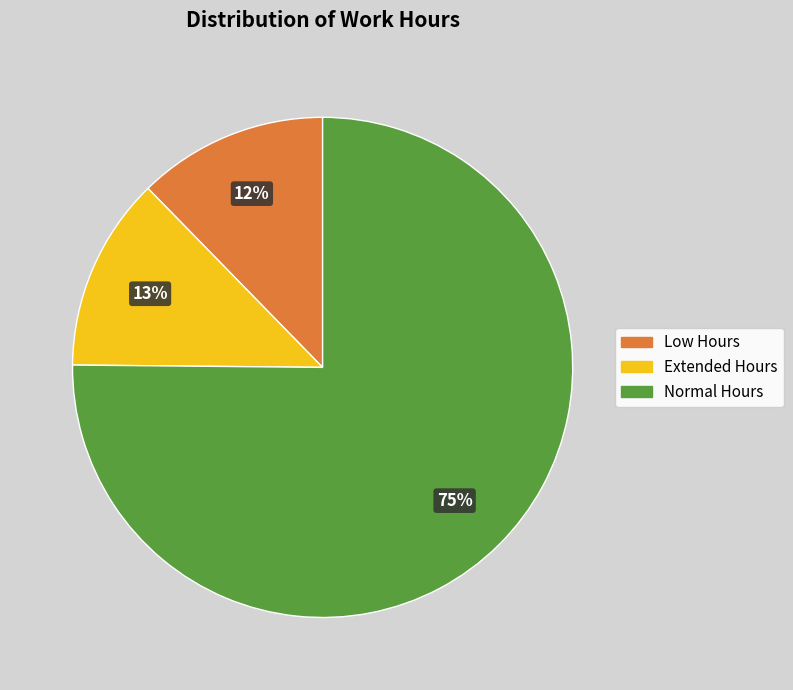

How many segments does this pie chart have?

3